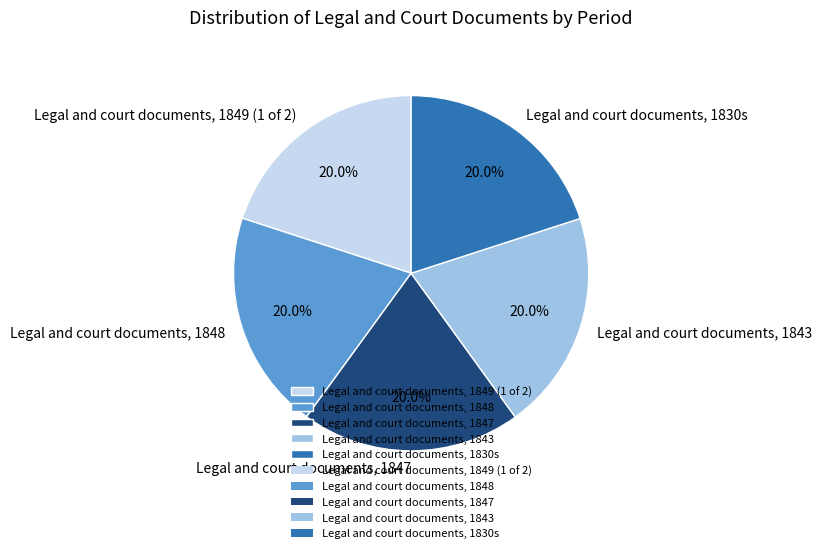

How many segments does this pie chart have?

5